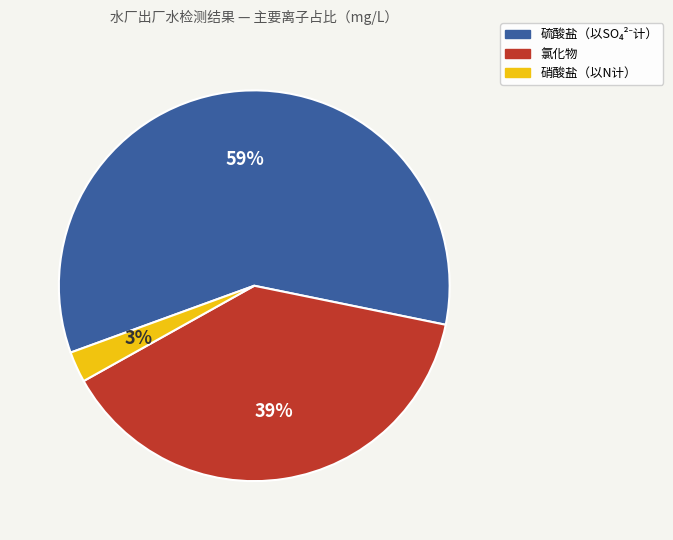

True or false: 氯化物 accounts for 25% of the total.

False